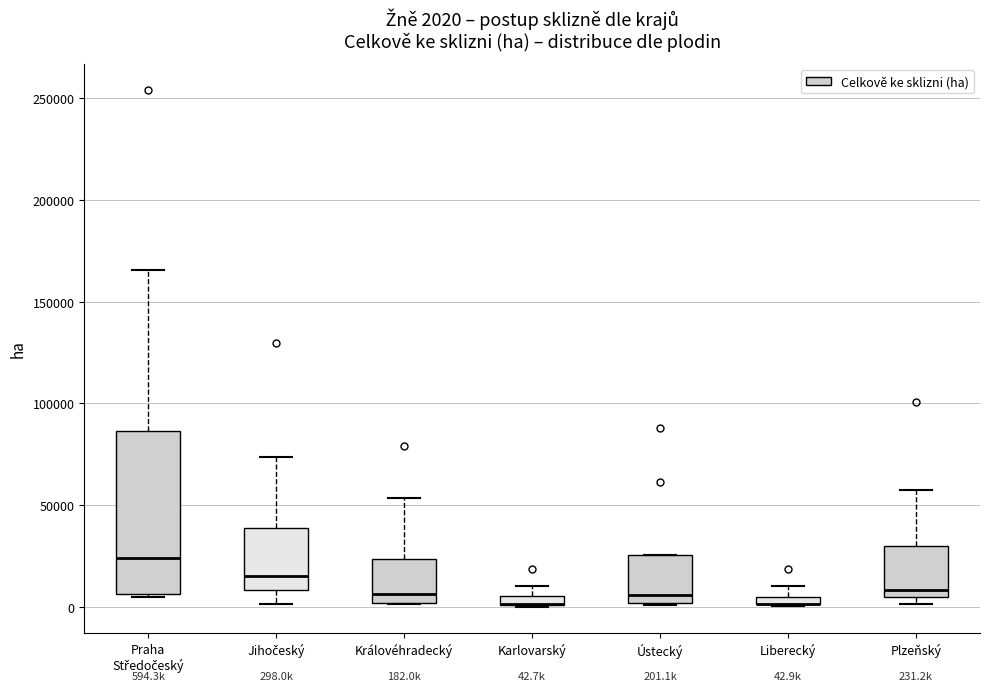

Which box is the tallest, from its lower edge to its upper edge?

Praha Středočeský